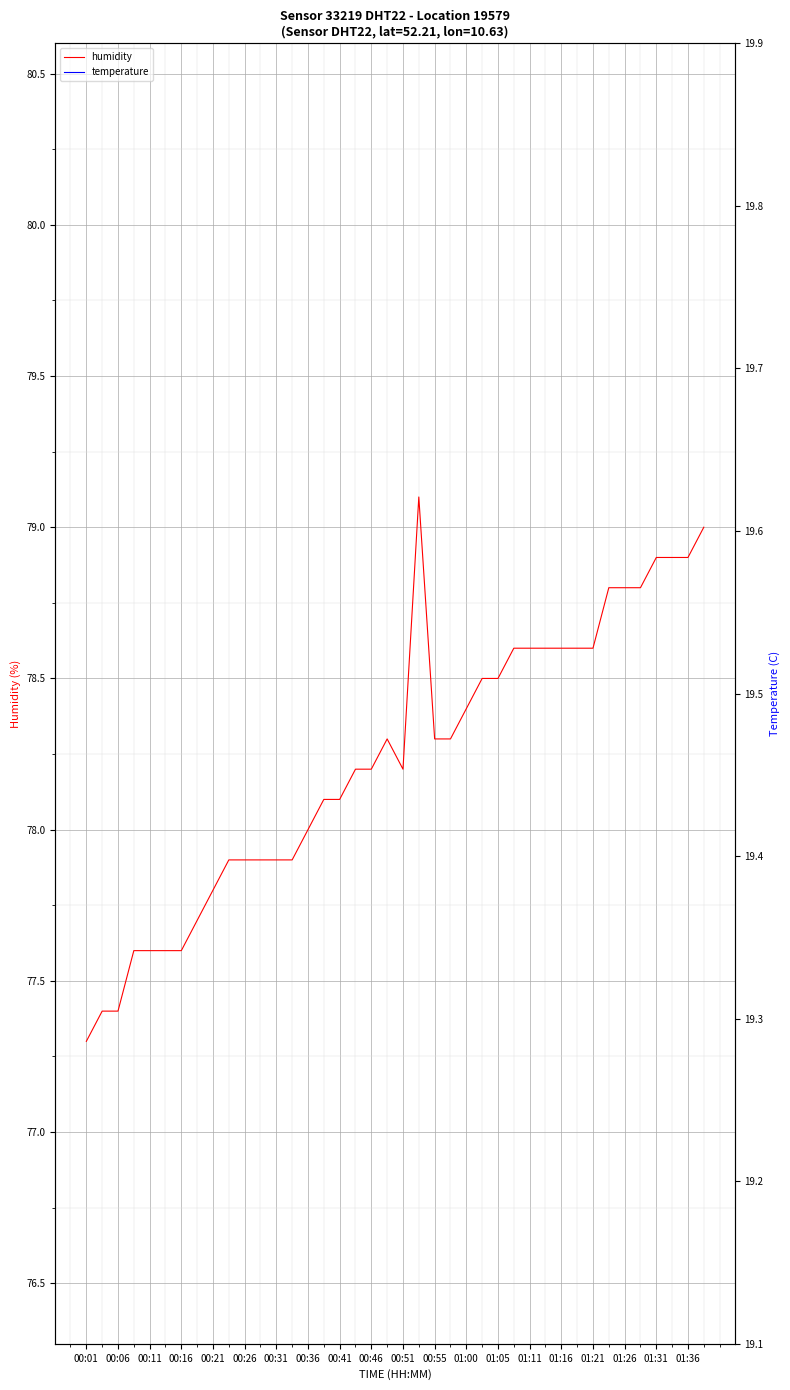

At which label does humidity reach its minimum?

00:01